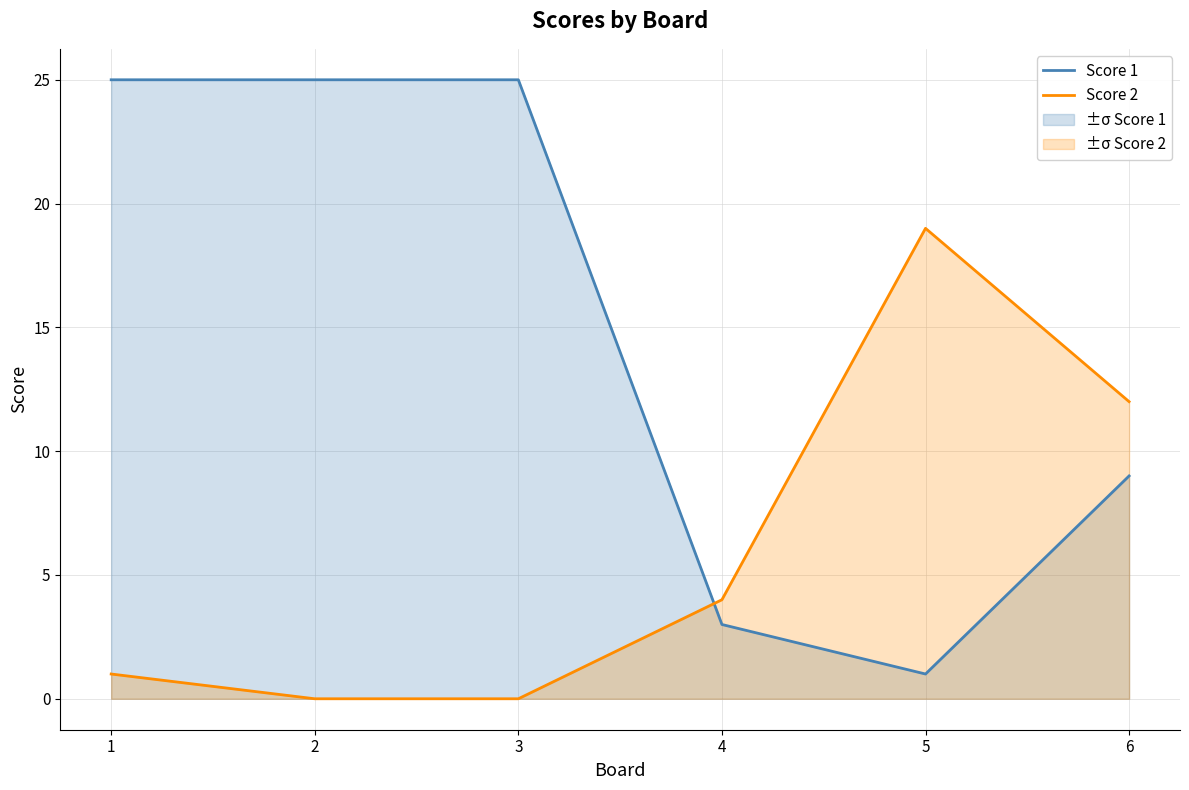

Count the number of data series in this chart.

2